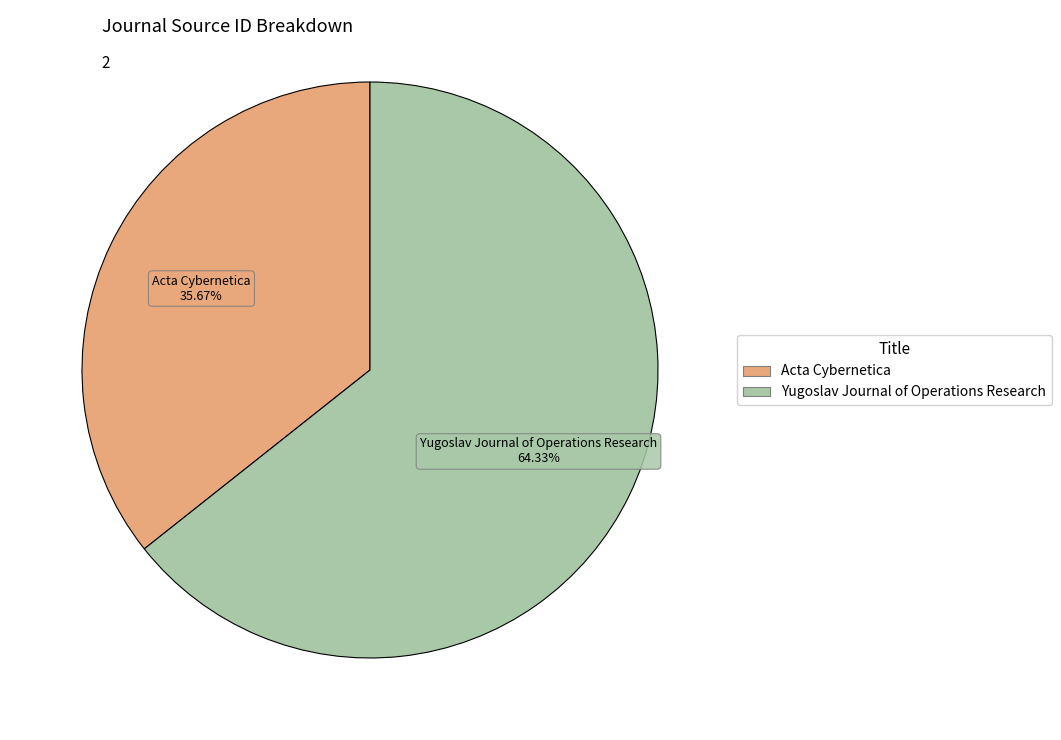

Which category has the biggest portion of the pie?

Yugoslav Journal of Operations Research